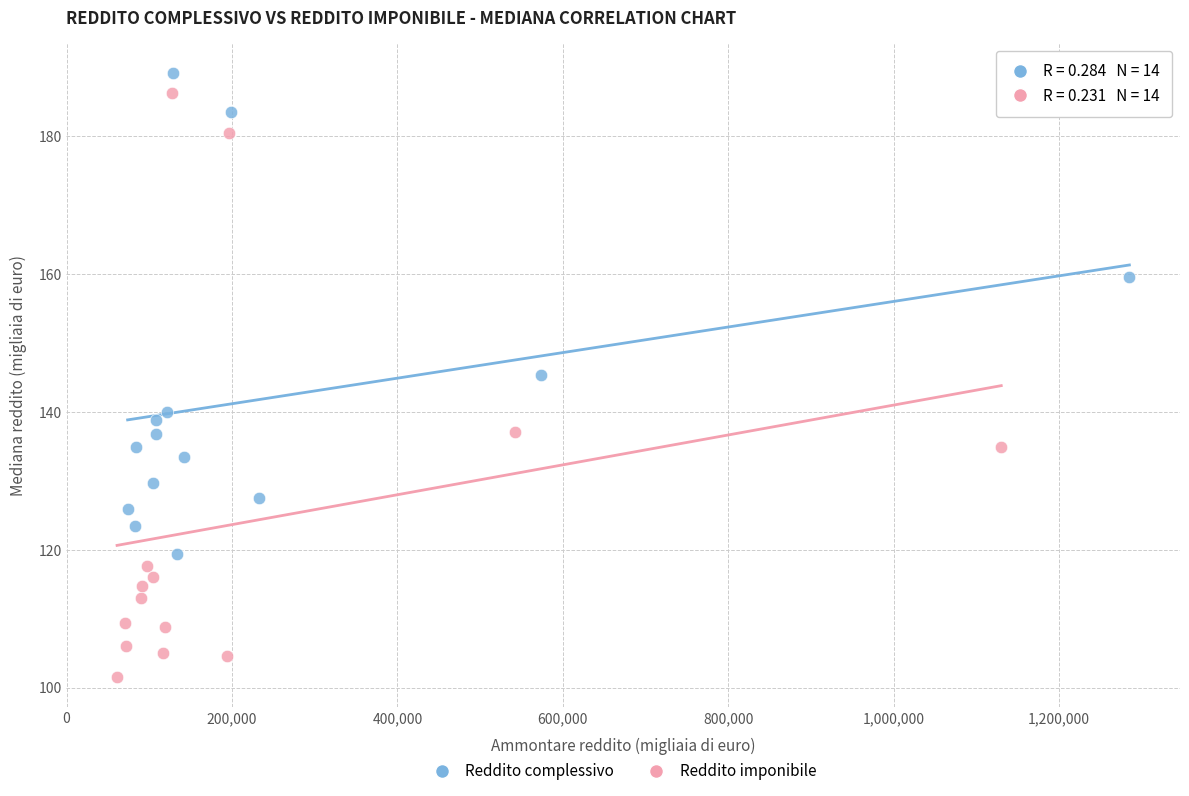

Which series reaches the minimum Y coordinate?

Reddito imponibile